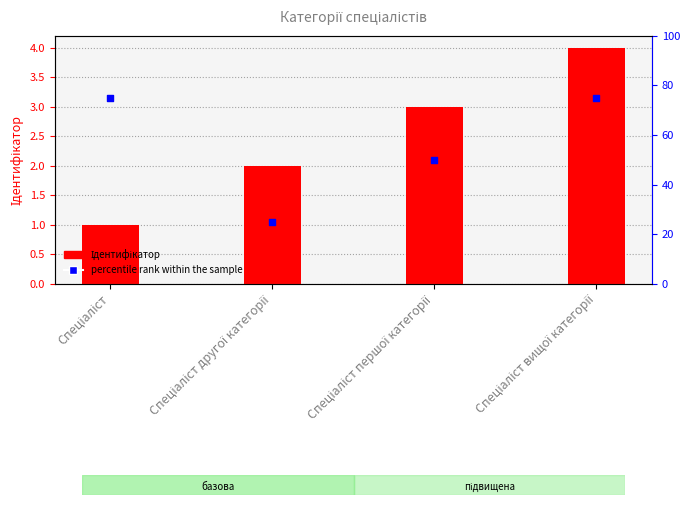

What are all the series names shown in the legend?

Ідентифікатор, percentile rank within the sample